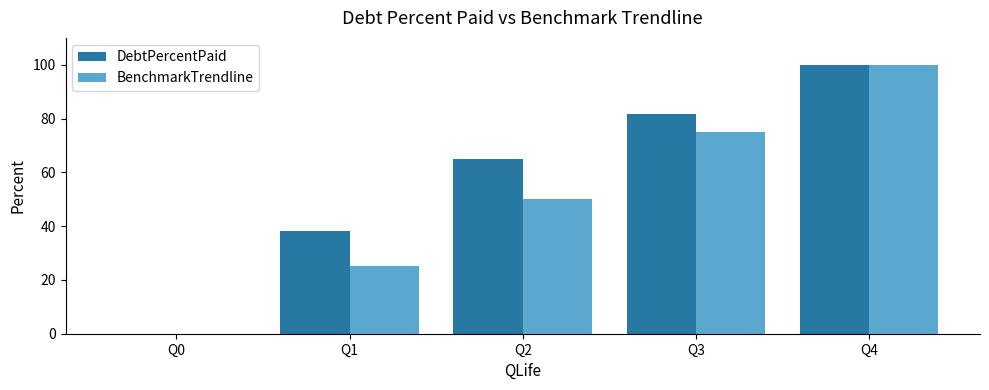

Which series changed the most between Q0 and Q2?

DebtPercentPaid